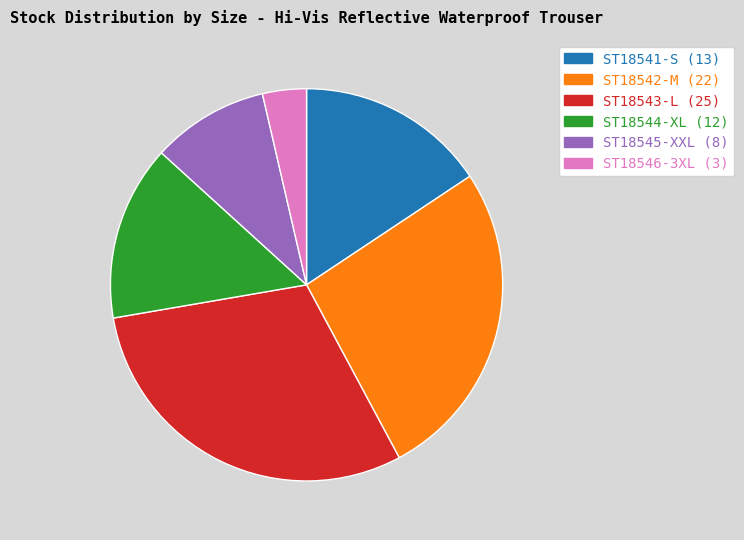

Count the number of slices in the pie.

6